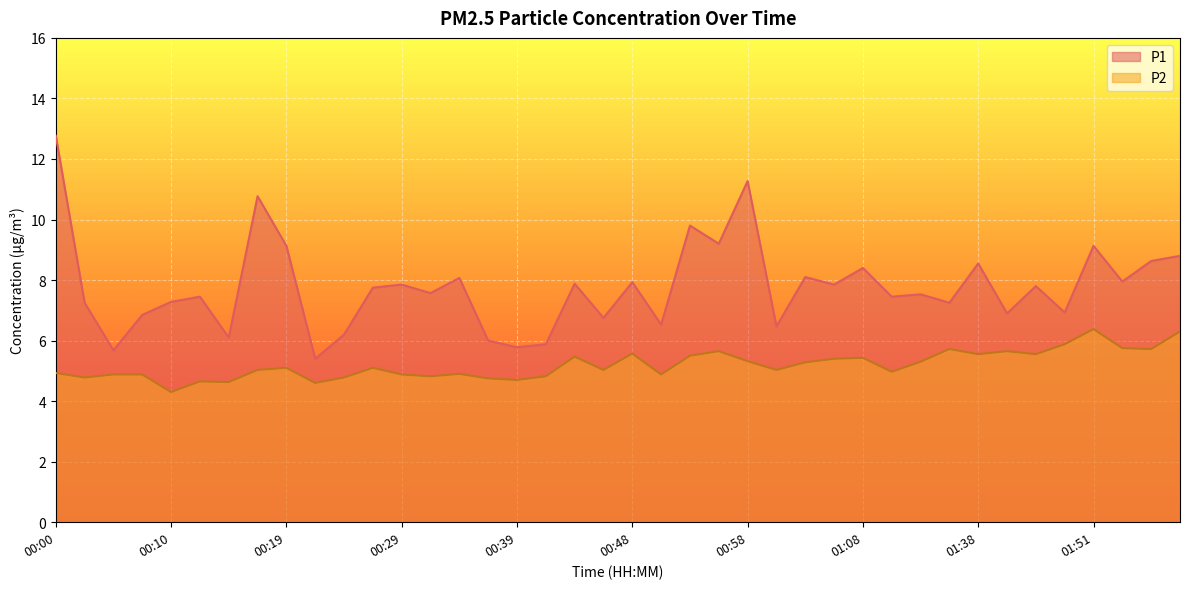

What is the label of the 19th point from the right?

00:51